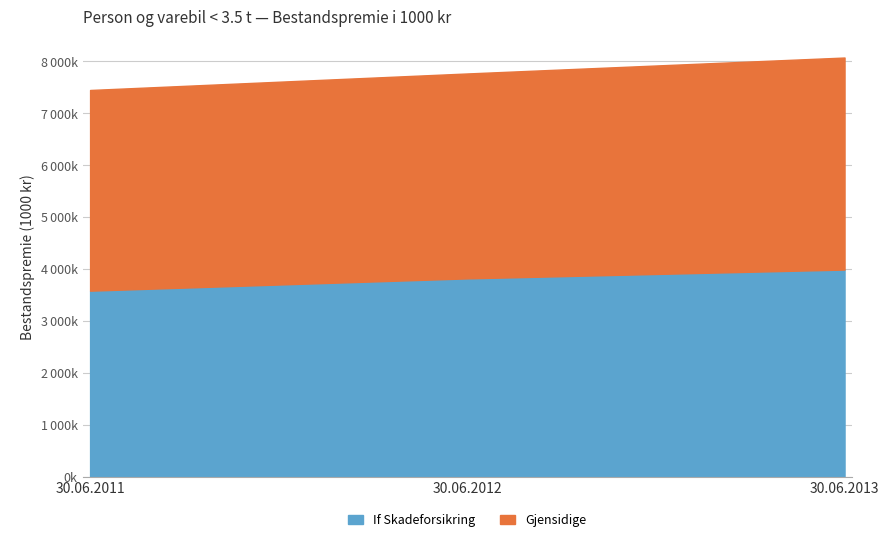

Between 30.06.2011 and 30.06.2012, which series saw the biggest shift?

If Skadeforsikring